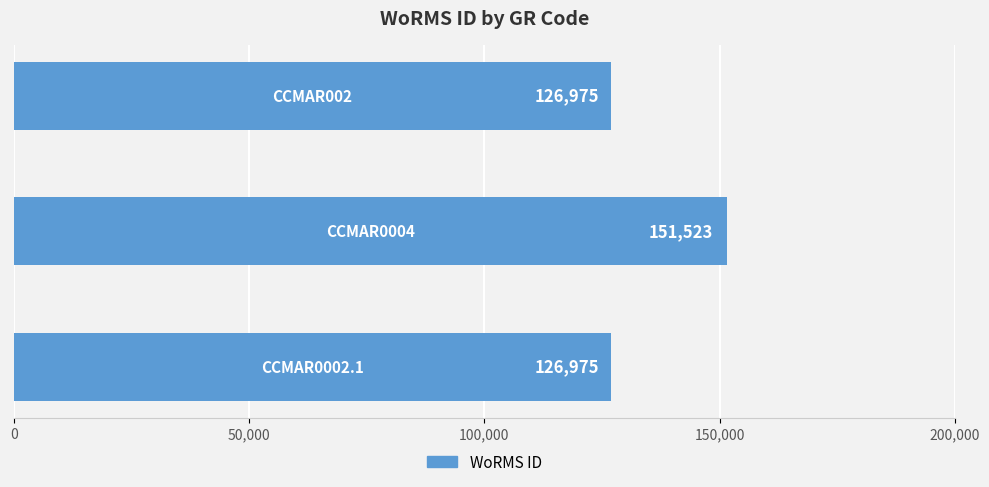

What is the difference between the maximum and minimum values?

24548